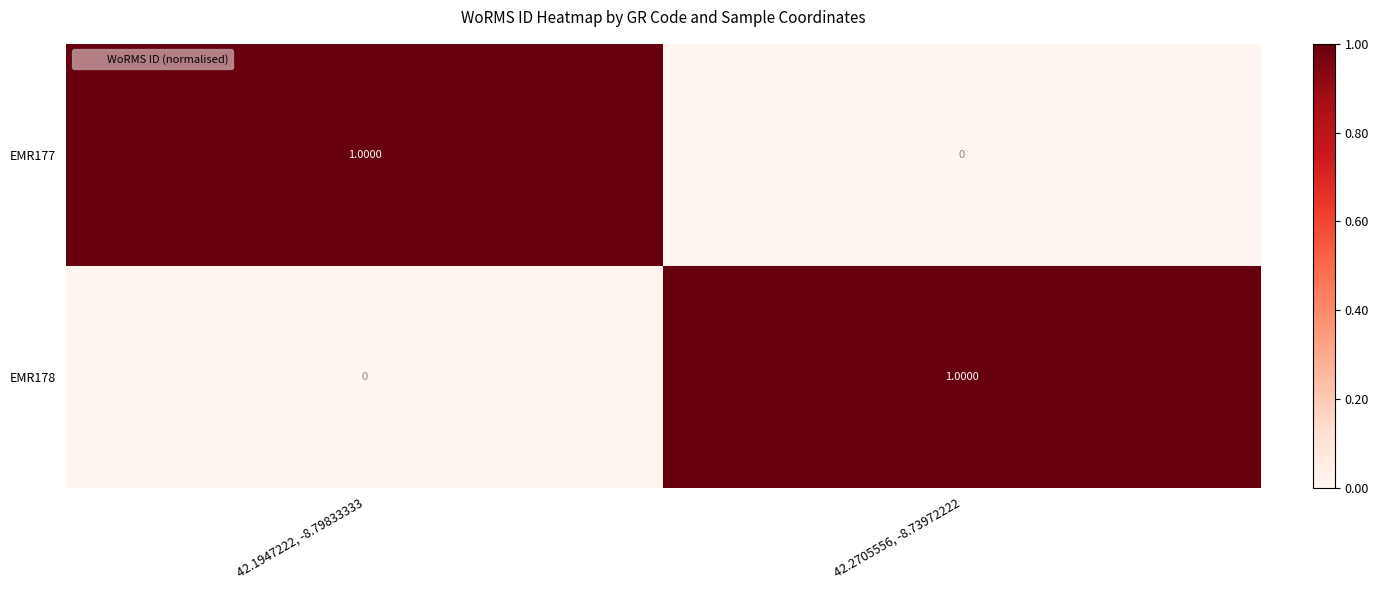

What is the total value across all series at 42.1947222, -8.79833333?

1